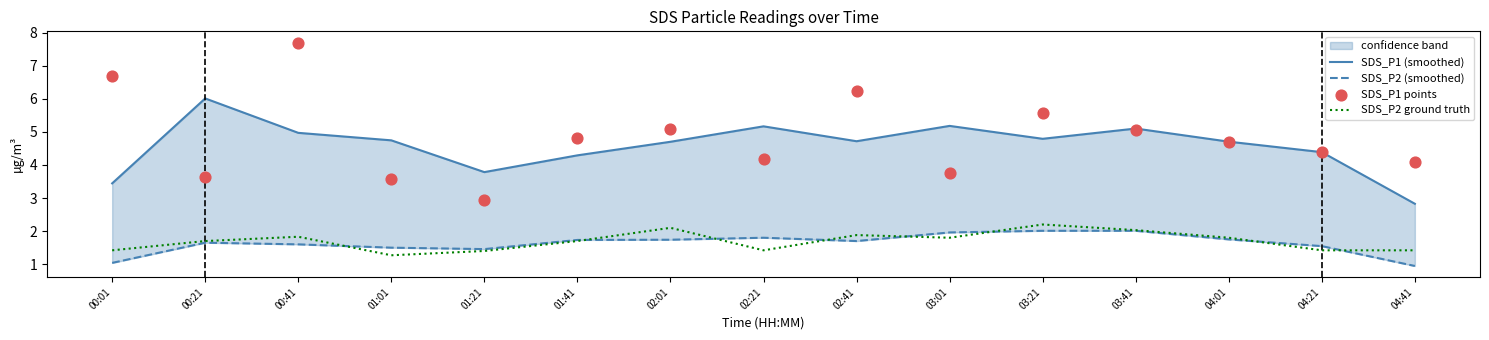

Which series has the widest spread of Y values?

SDS_P1 points